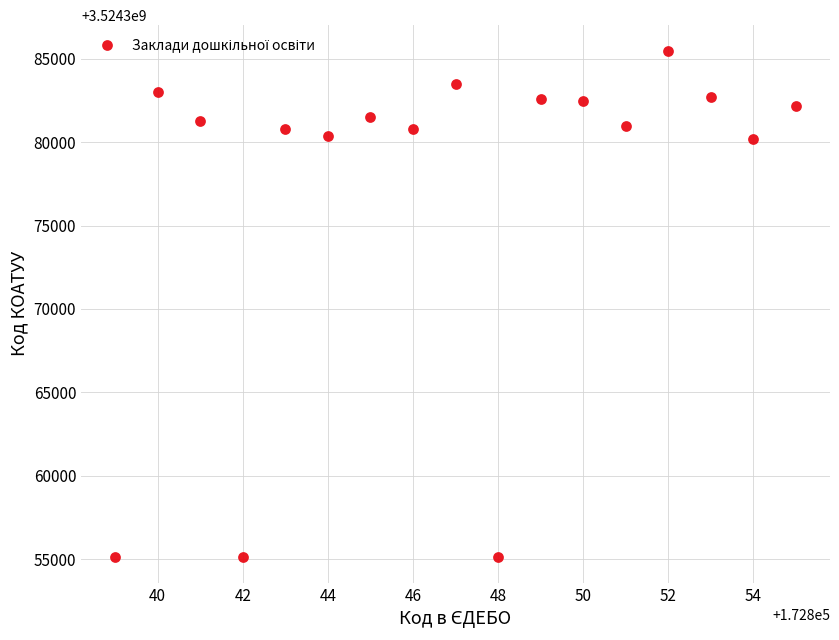

What is the range of X values (max minus min)?

16